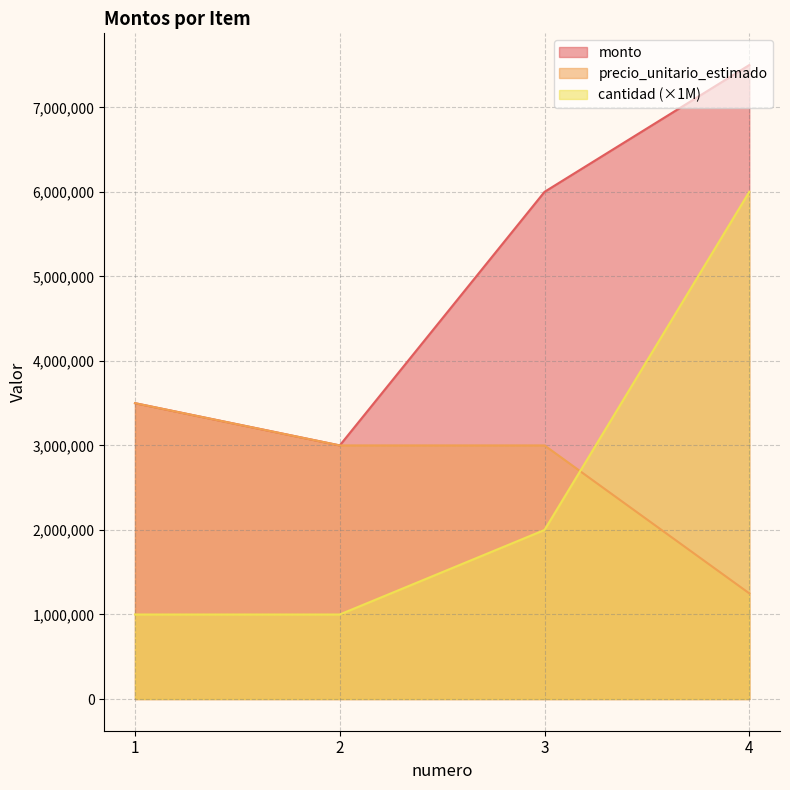

What is the minimum value shown in the chart?

1000000